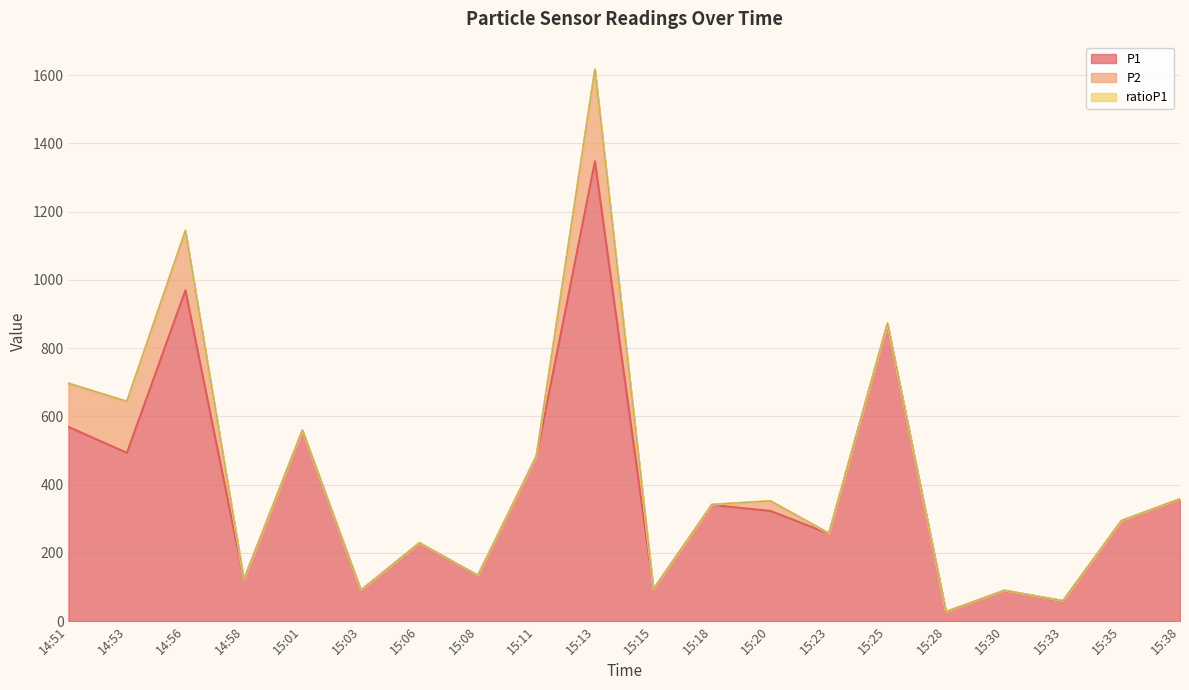

True or false: P1 and ratioP1 intersect in this chart.

False